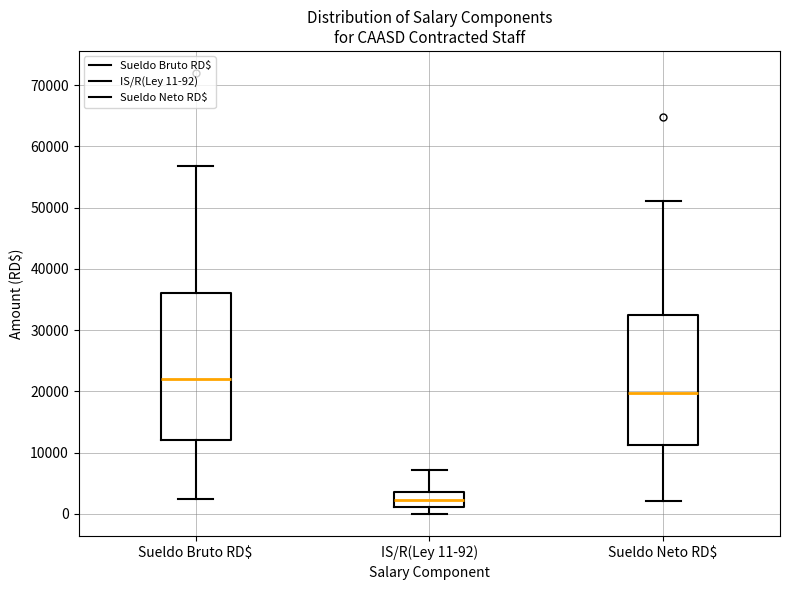

Reading left to right, read every box against the y-axis: the position of its median line, the range the box covers, and the ends of its whiskers. The values are not printed on the chart, so give them approximately, as read against the axis.

Sueldo Bruto RD$: median 22000, box 12000 to 36000, whiskers 2000 to 57000
IS/R(Ley 11-92): median 2000, box 1000 to 4000, whiskers 0 to 7000
Sueldo Neto RD$: median 20000, box 11000 to 32000, whiskers 2000 to 51000